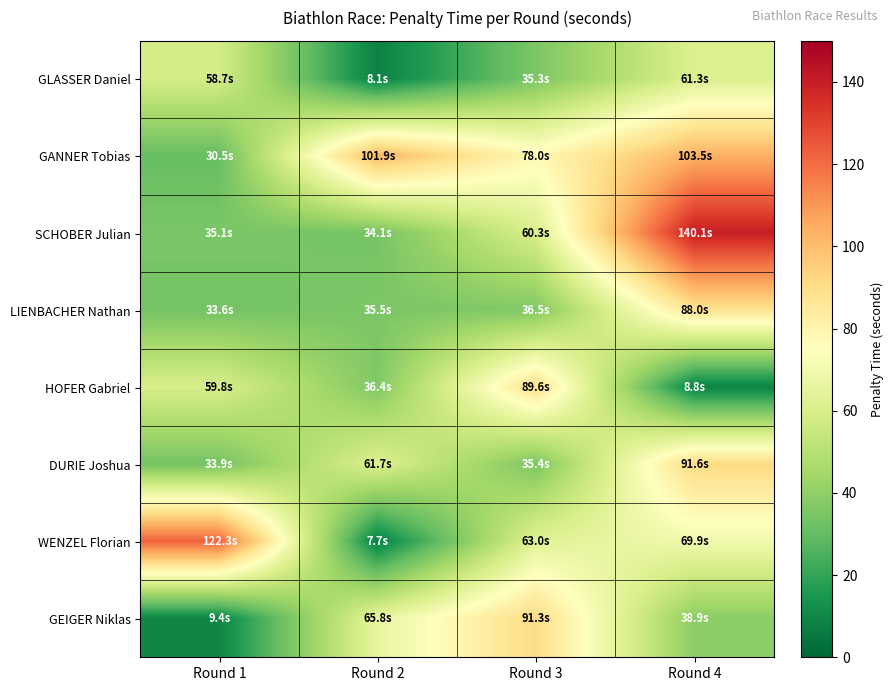

Which series has the largest range (max minus min)?

WENZEL Florian